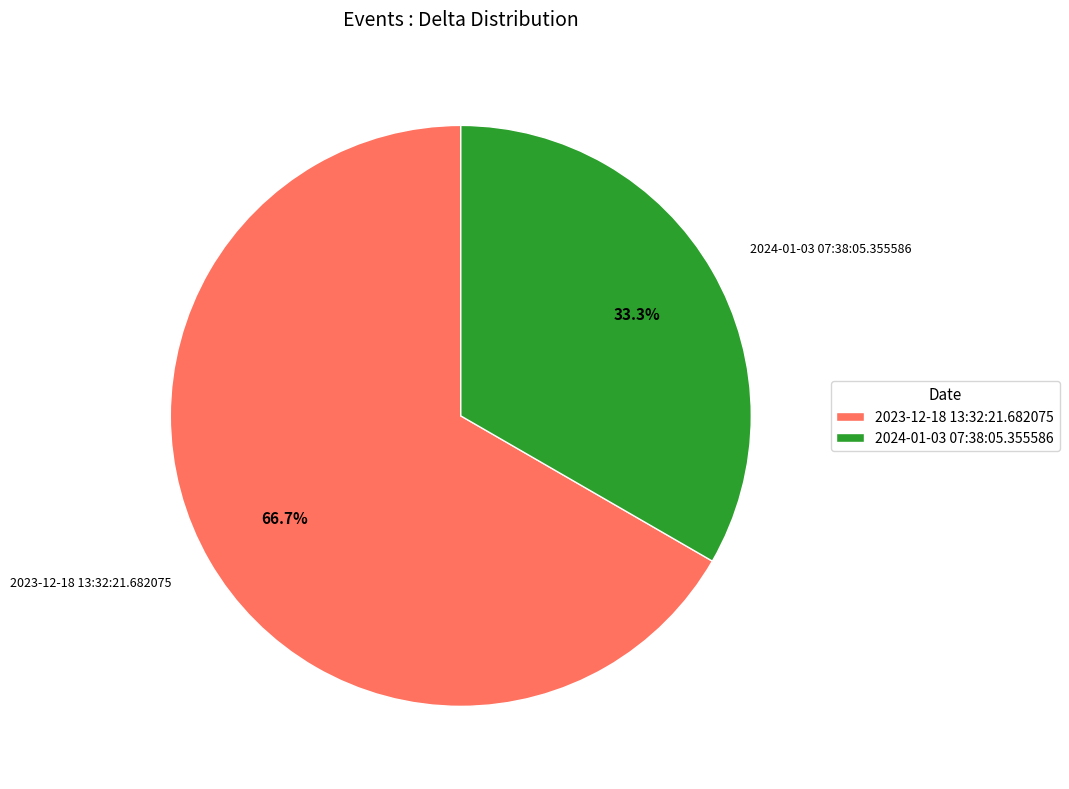

Which category has the biggest portion of the pie?

2023-12-18 13:32:21.682075